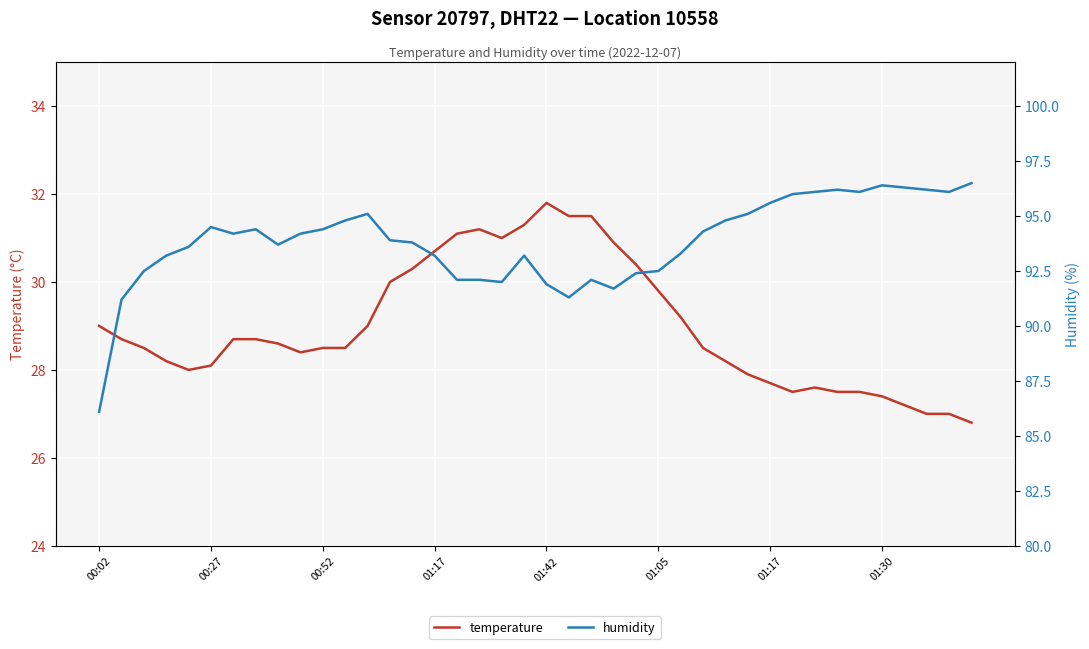

What is the lowest value of the humidity series?

86.1